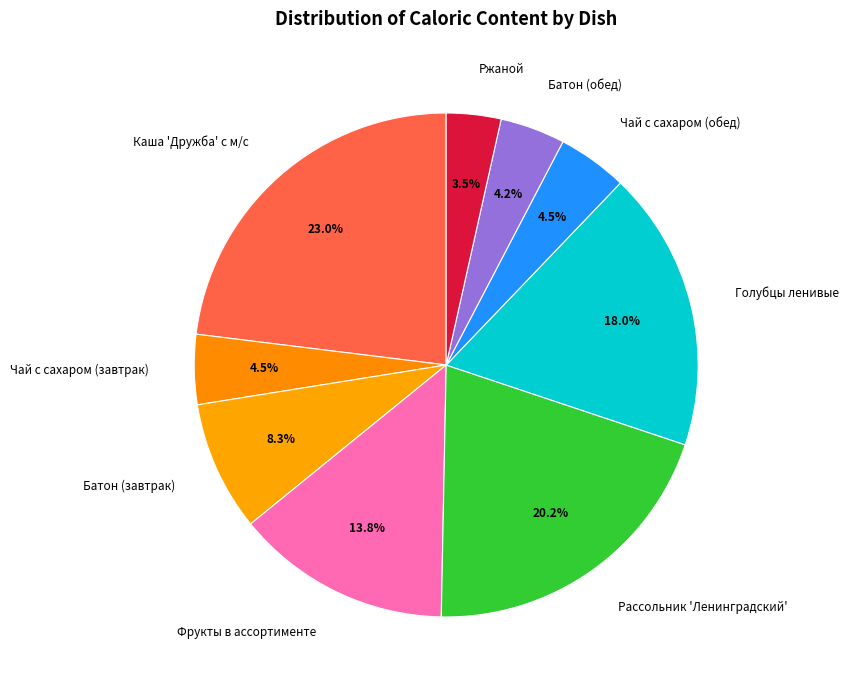

How much of the chart is everything except Фрукты в ассортименте?

86.2%